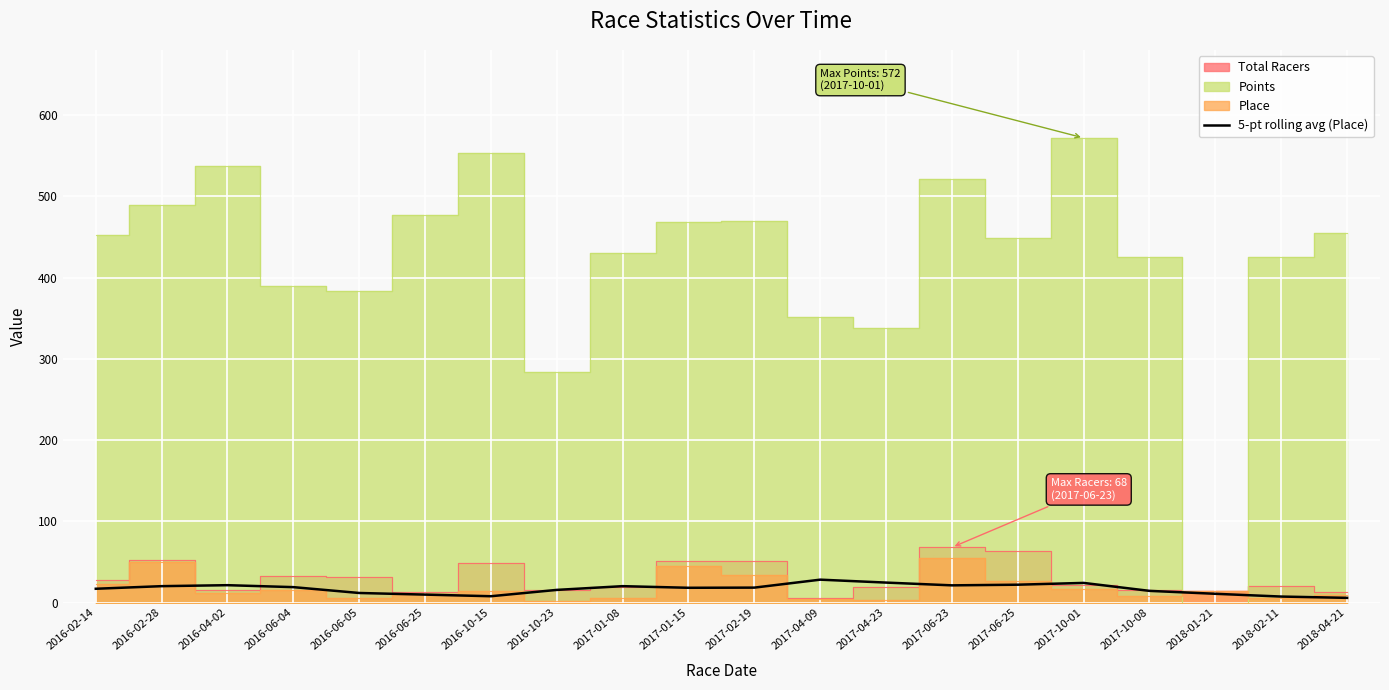

How many lines are shown in the chart?

1